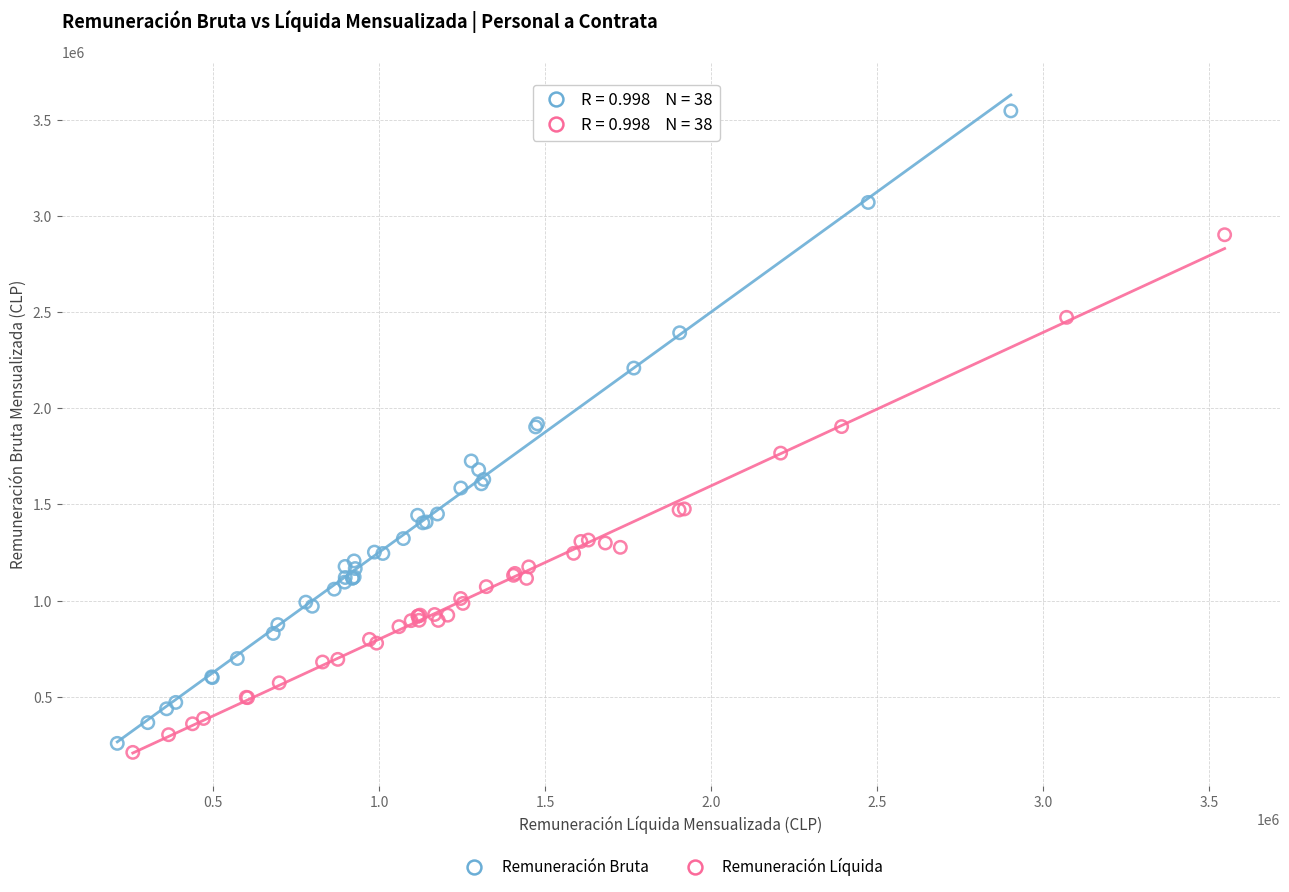

Which series reaches the maximum Y coordinate?

Remuneración Bruta